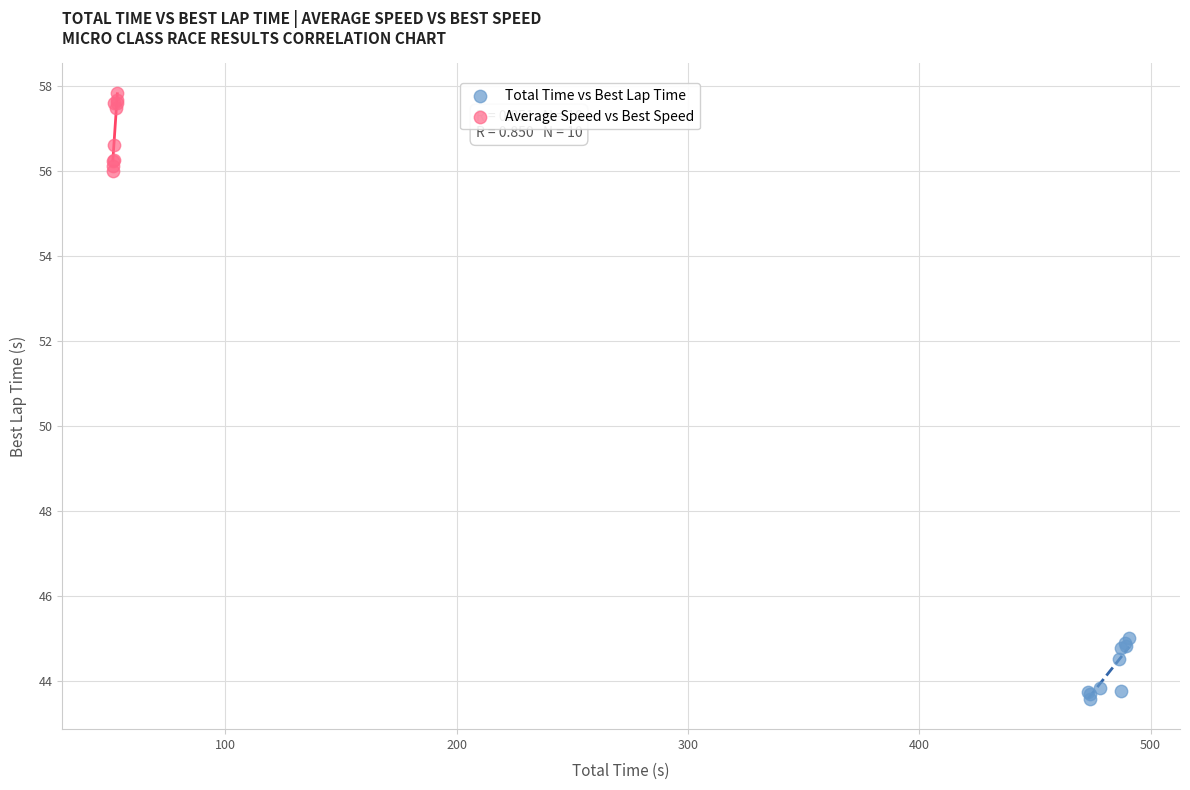

Which series contains the highest Y value?

Average Speed vs Best Speed